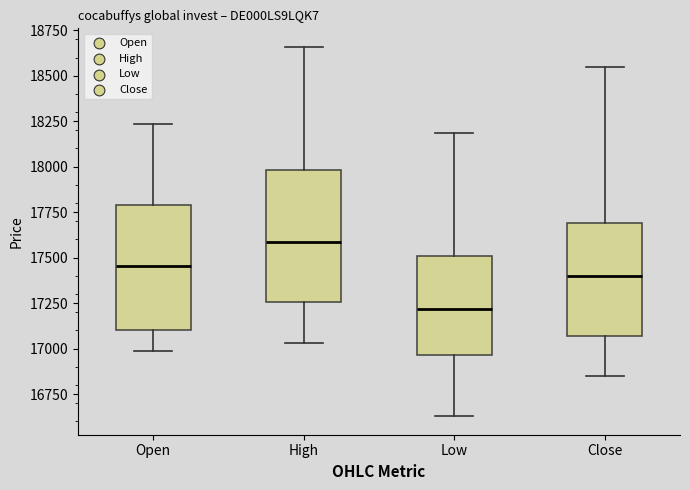

Reading left to right, read every box against the y-axis: the position of its median line, the range the box covers, and the ends of its whiskers. The values are not printed on the chart, so give them approximately, as read against the axis.

Open: median 17450, box 17100 to 17800, whiskers 17000 to 18250
High: median 17600, box 17250 to 18000, whiskers 17050 to 18650
Low: median 17200, box 16950 to 17500, whiskers 16650 to 18200
Close: median 17400, box 17050 to 17700, whiskers 16850 to 18550